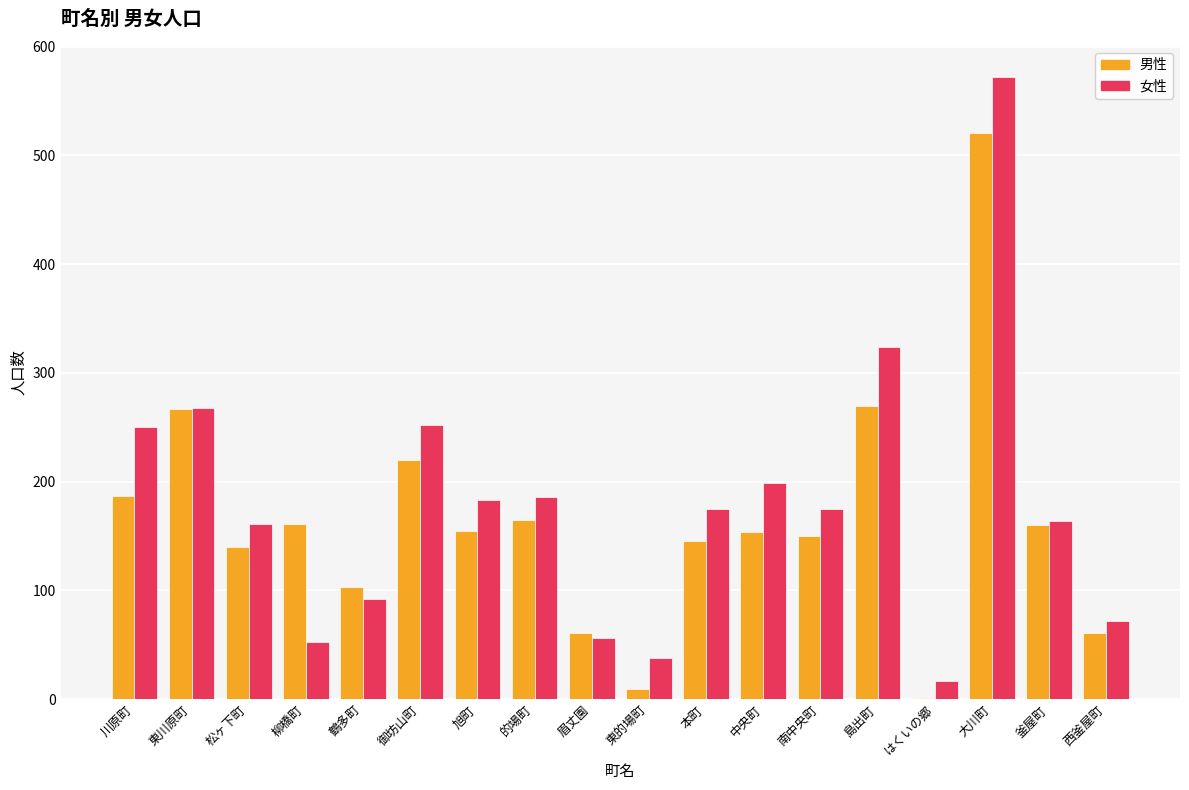

What is the sum of the 女性 values at 大川町 and 東的場町?

610